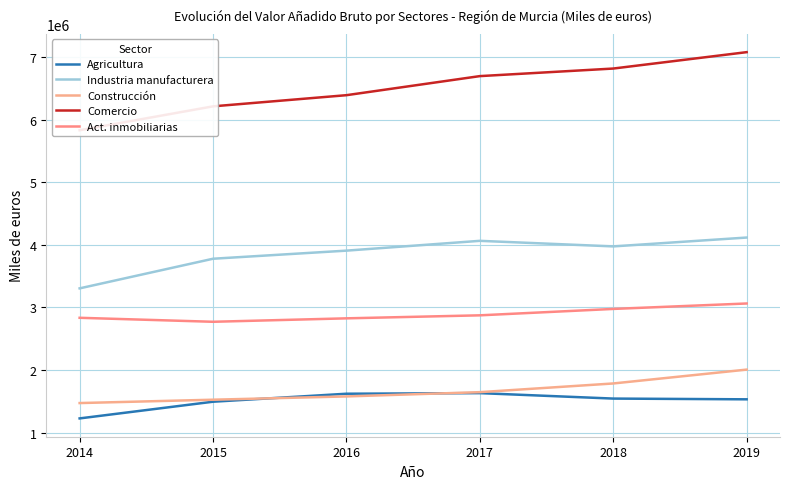

What is the total value across all series at 2017?

16912579